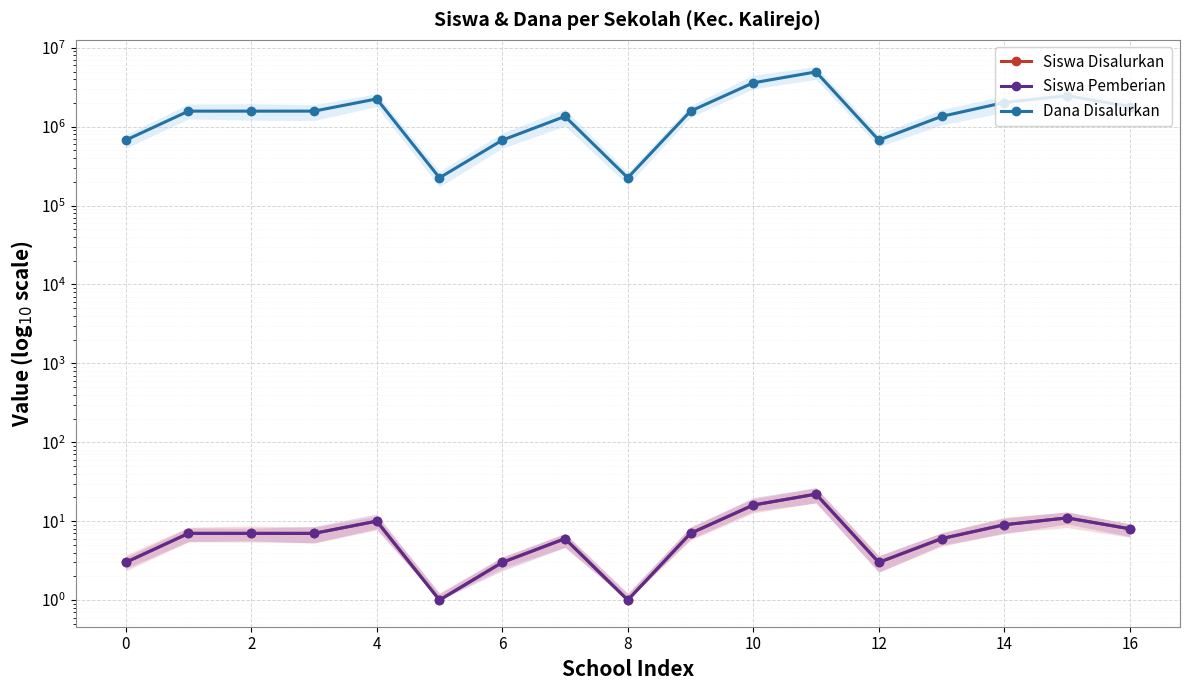

How many distinct data groups are displayed?

3